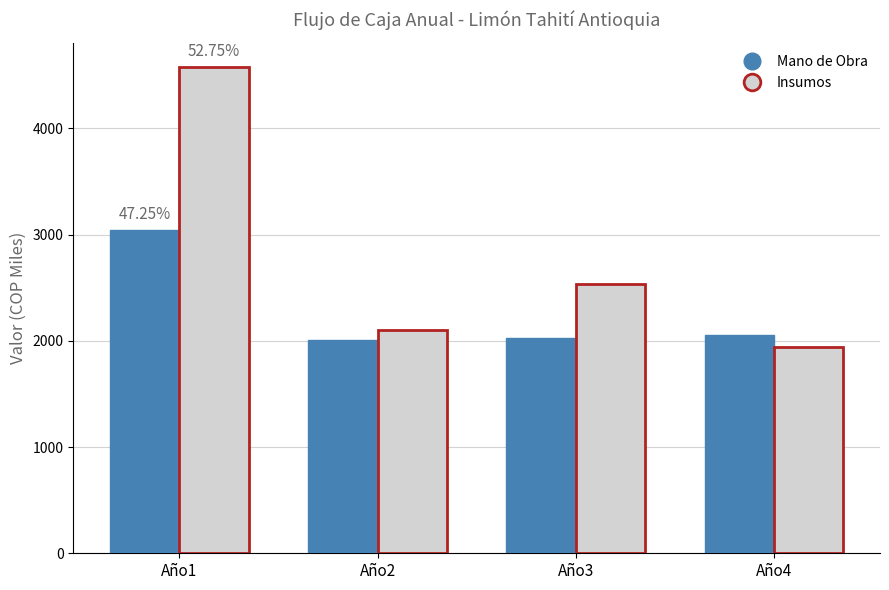

What is the total value across all series at Año1?

7626.9